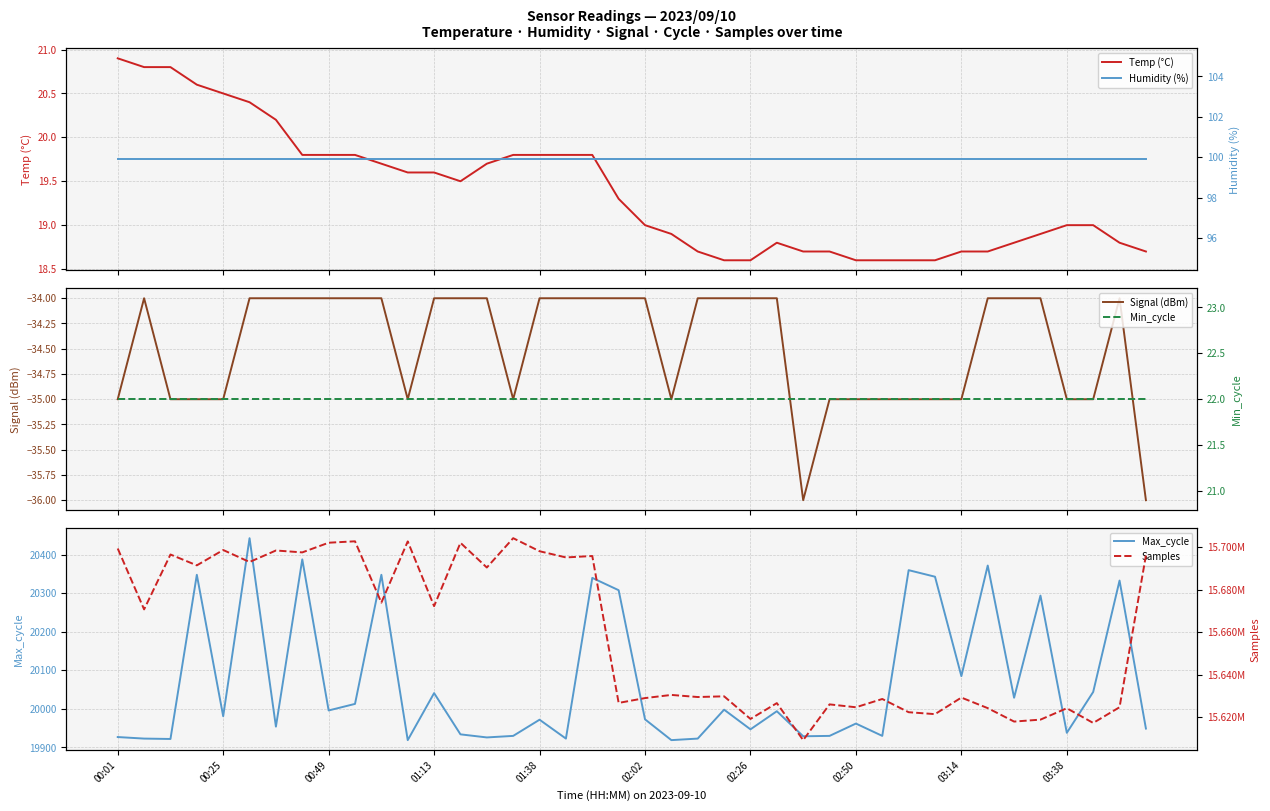

At which label is Max_cycle closest to 20181?

03:14